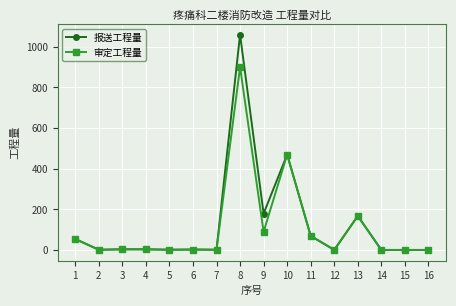

Rank the series at 8 from lowest to highest value.

审定工程量, 报送工程量